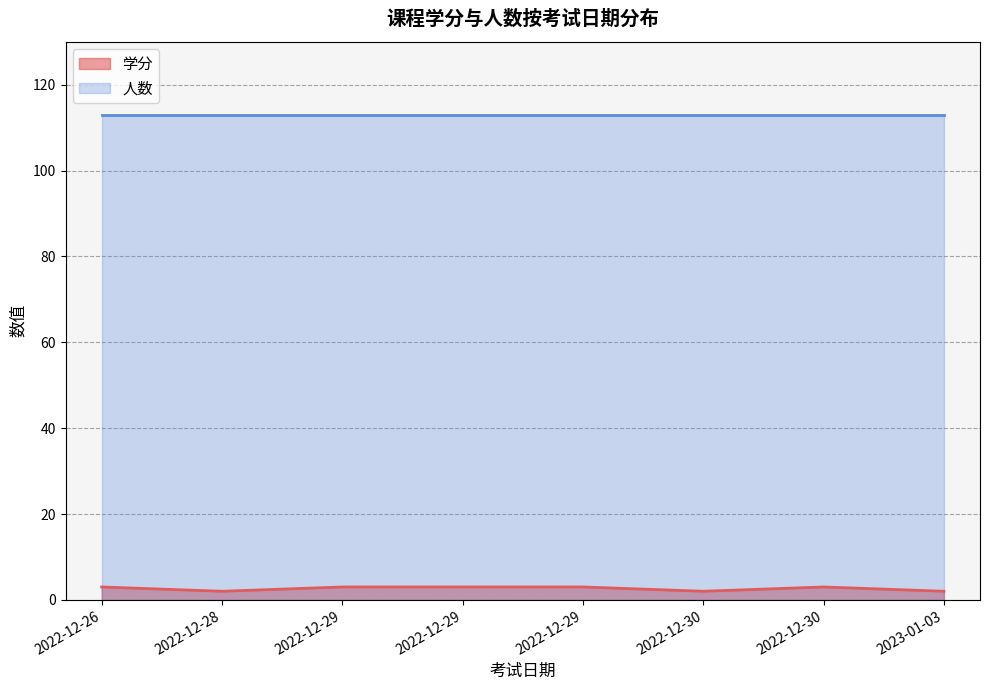

How many lines are shown in the chart?

2